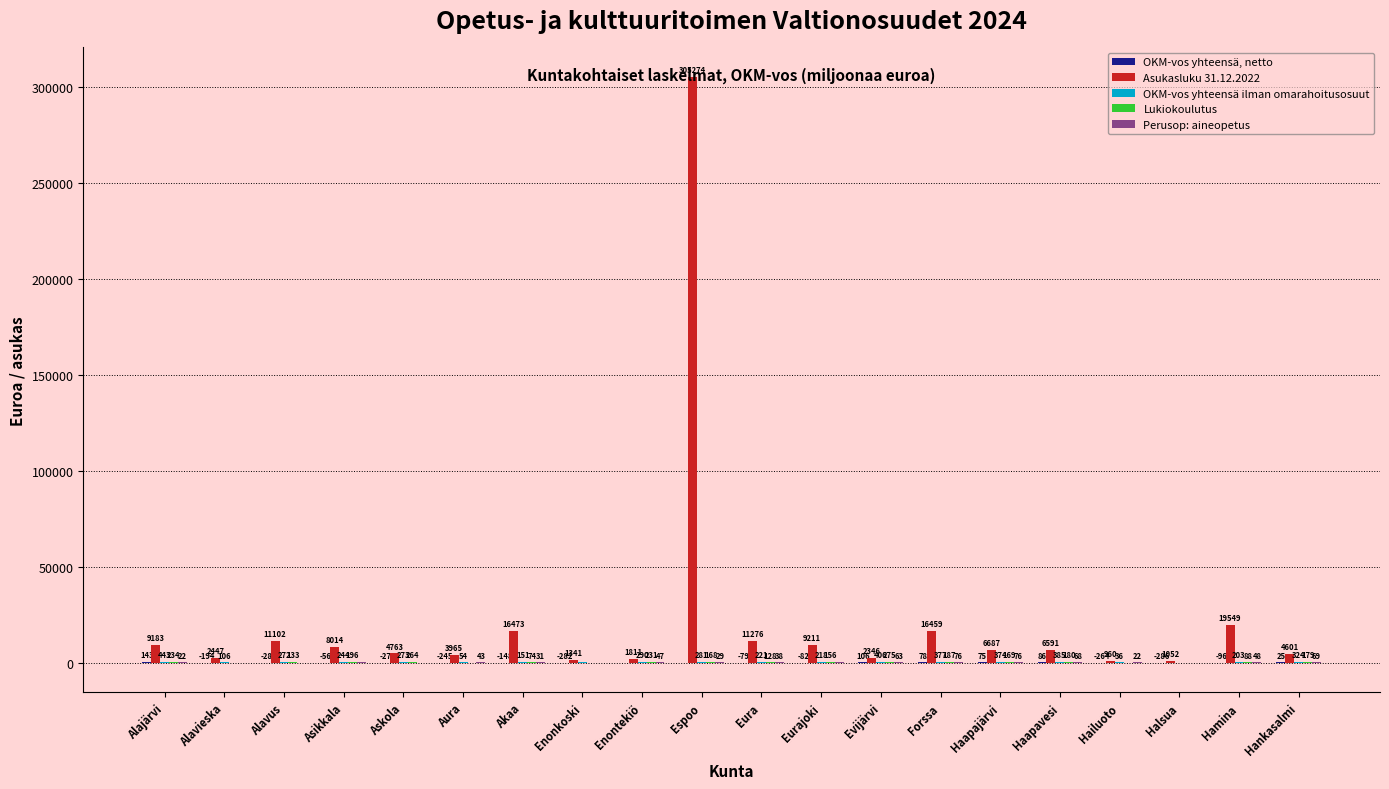

Count the number of data series in this chart.

5